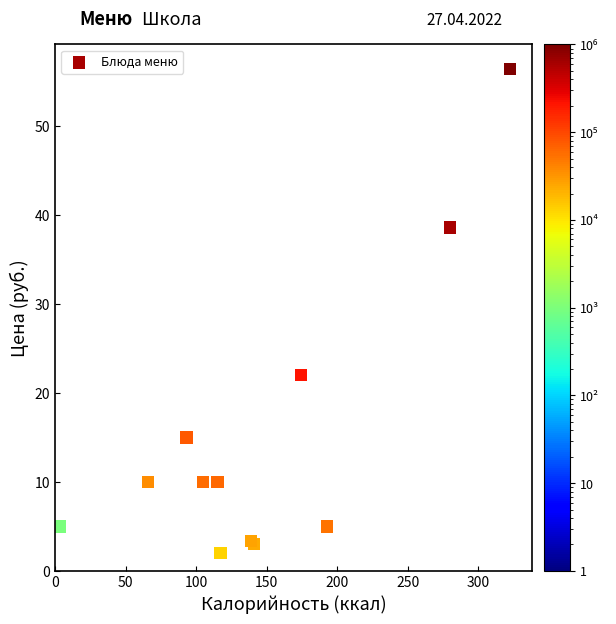

What Y value in the scatter plot is closest to 29?

22.0